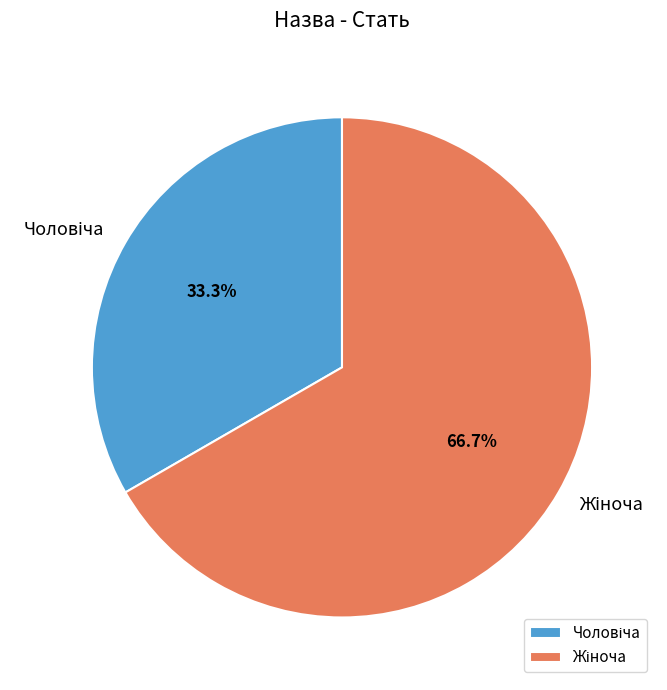

Does any single category account for the majority?

Yes